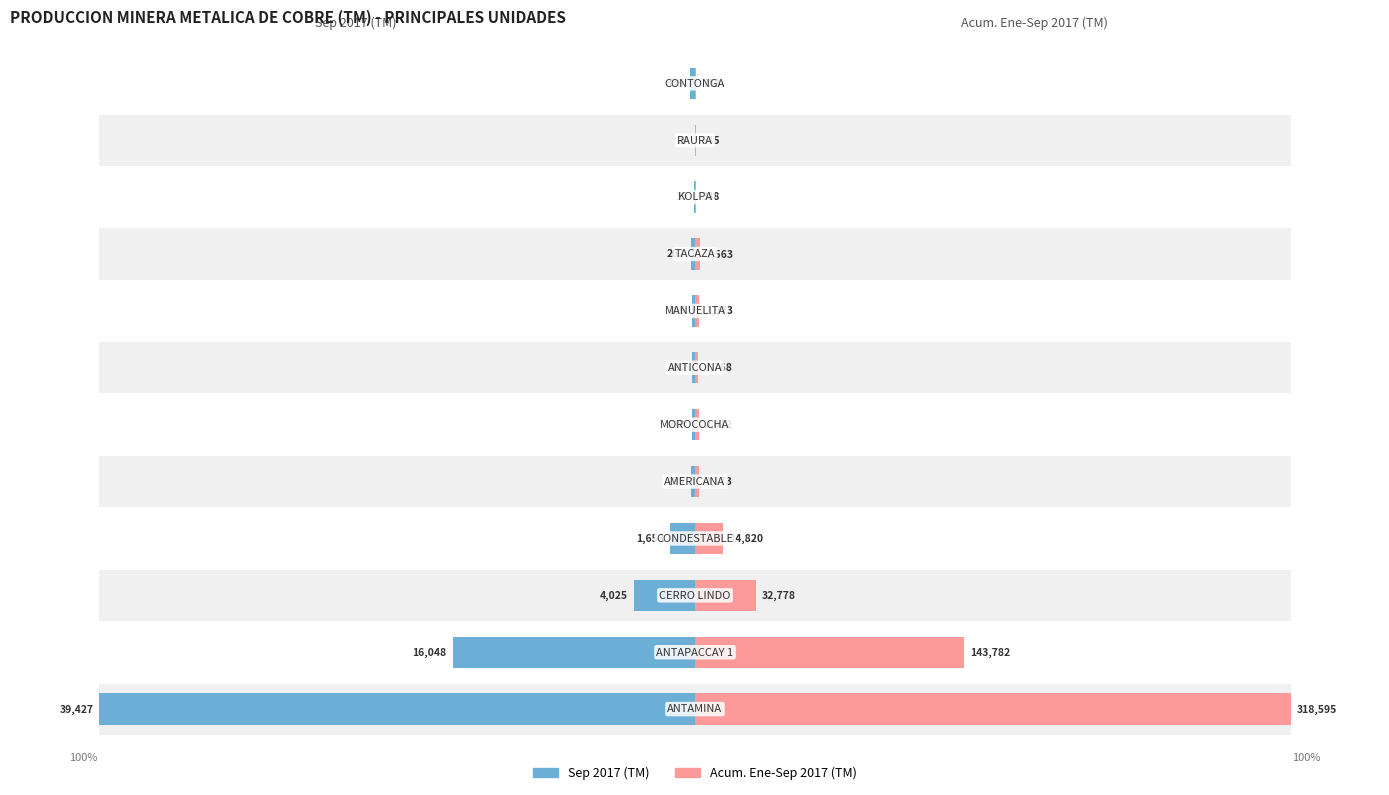

Between 1 and 6, which series saw the biggest shift?

Acum. Ene-Sep 2017 (TM)